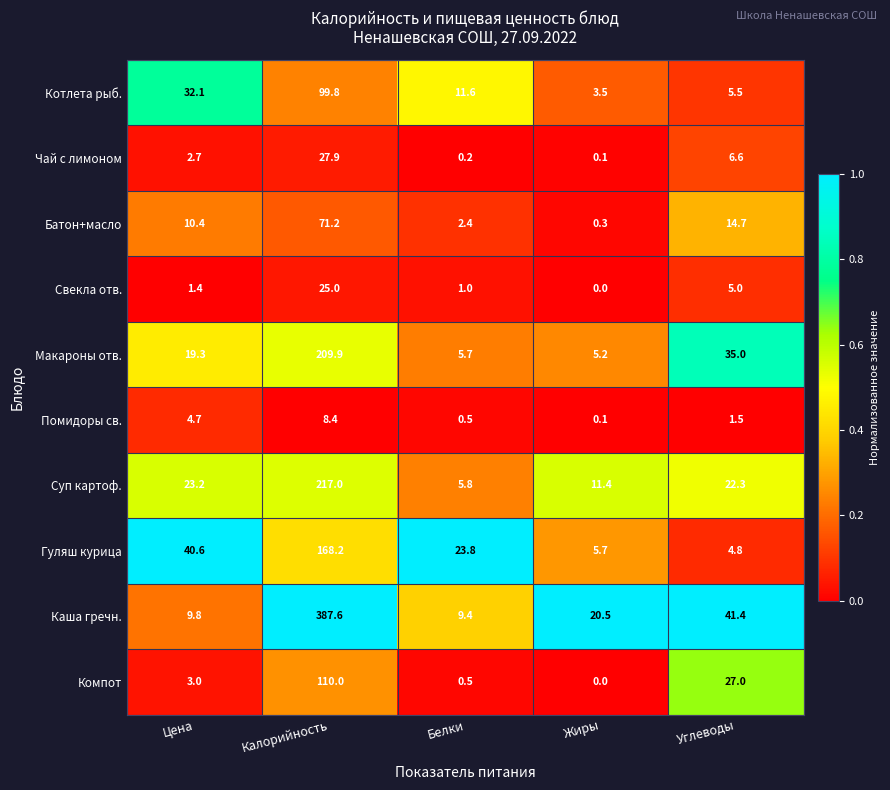

The value of Компот at Жиры is -41.9. True or false?

False